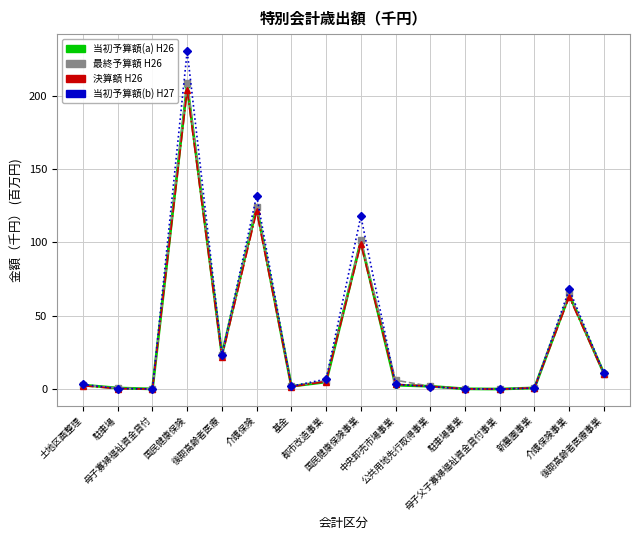

What is the highest value of the 当初予算額(a) H26 series?

207.2